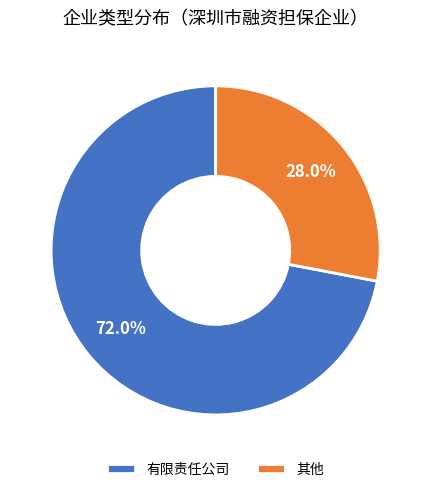

What percentage do 有限责任公司 and 其他 together represent?

100.0%